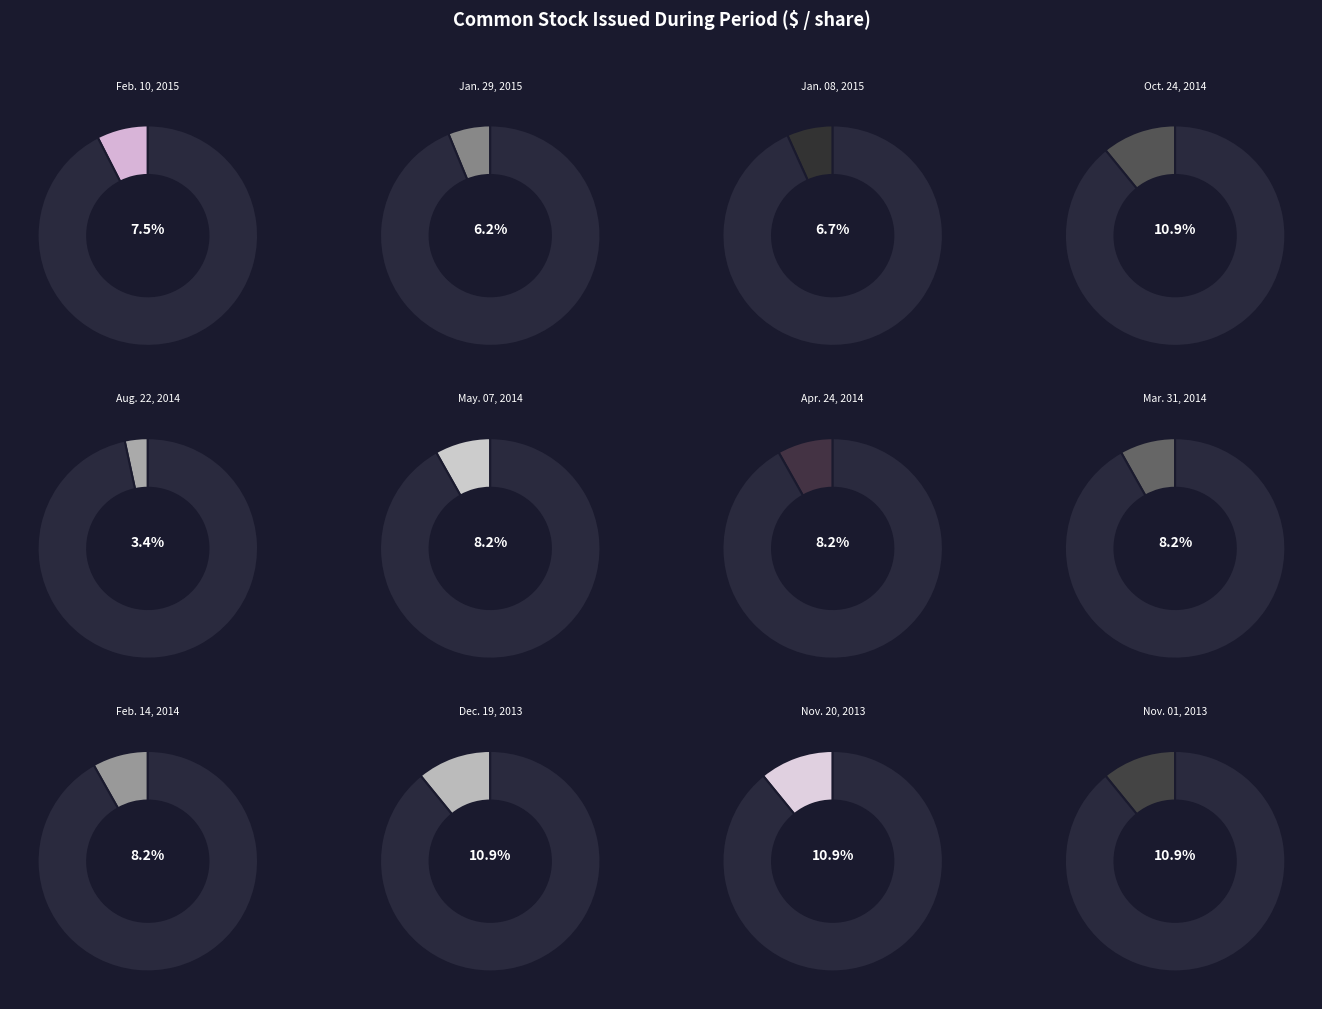

Do Jan. 29, 2015 and Nov. 01, 2013 together represent more than half of the pie?

No